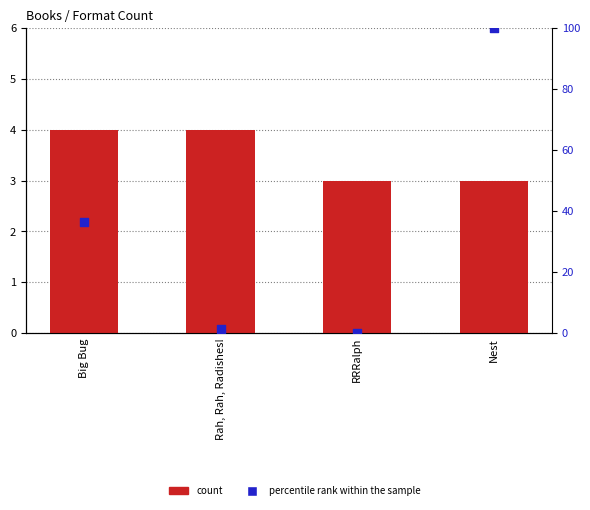

At how many categories does at least one series exceed 51?

1